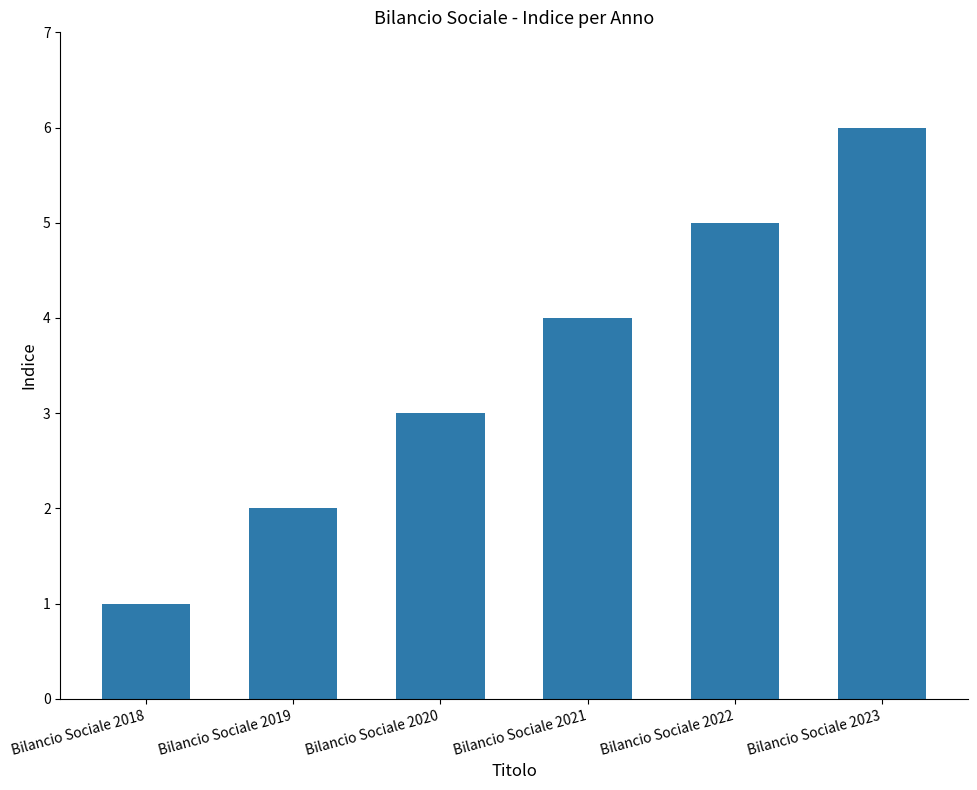

Rank the categories by value from highest to lowest.

Bilancio Sociale 2023, Bilancio Sociale 2022, Bilancio Sociale 2021, Bilancio Sociale 2020, Bilancio Sociale 2019, Bilancio Sociale 2018